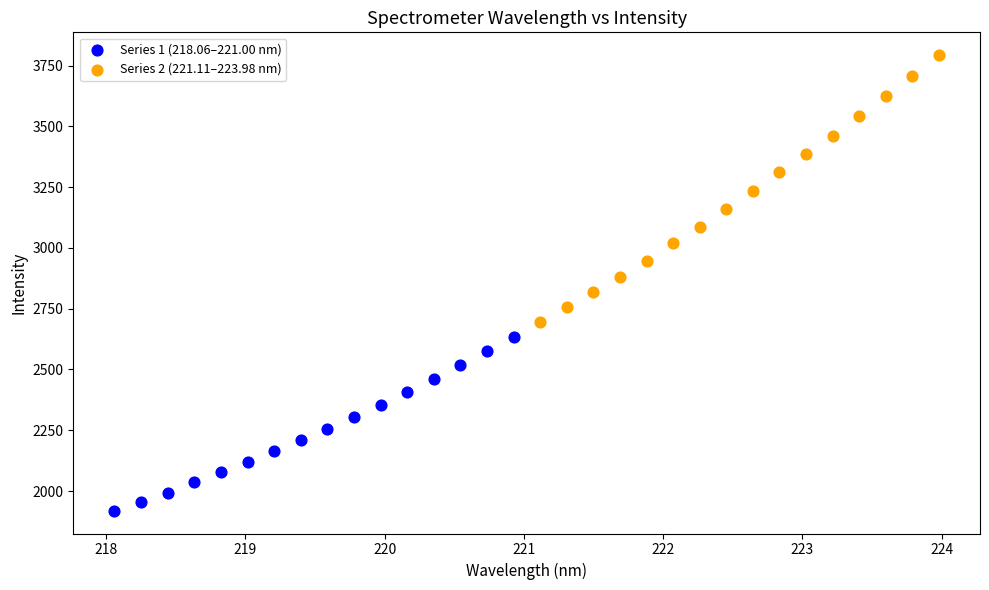

Which series contains the highest Y value?

Series 2 (221.11–223.98 nm)